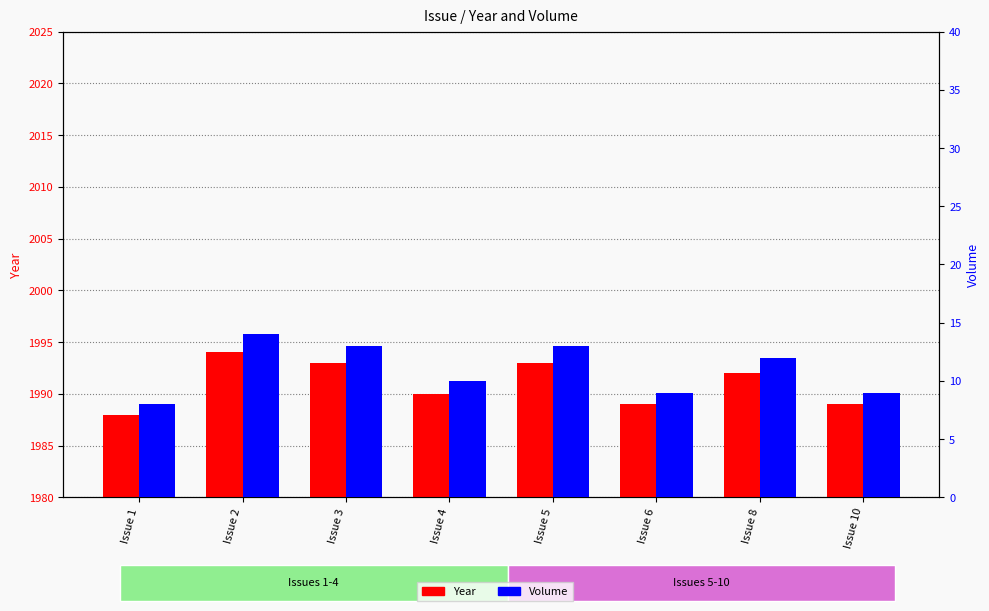

Reading left to right, what are all the values shown in this chart?

Year: 1988	1994	1993	1990	1993	1989	1992	1989
Volume: 8	14	13	10	13	9	12	9